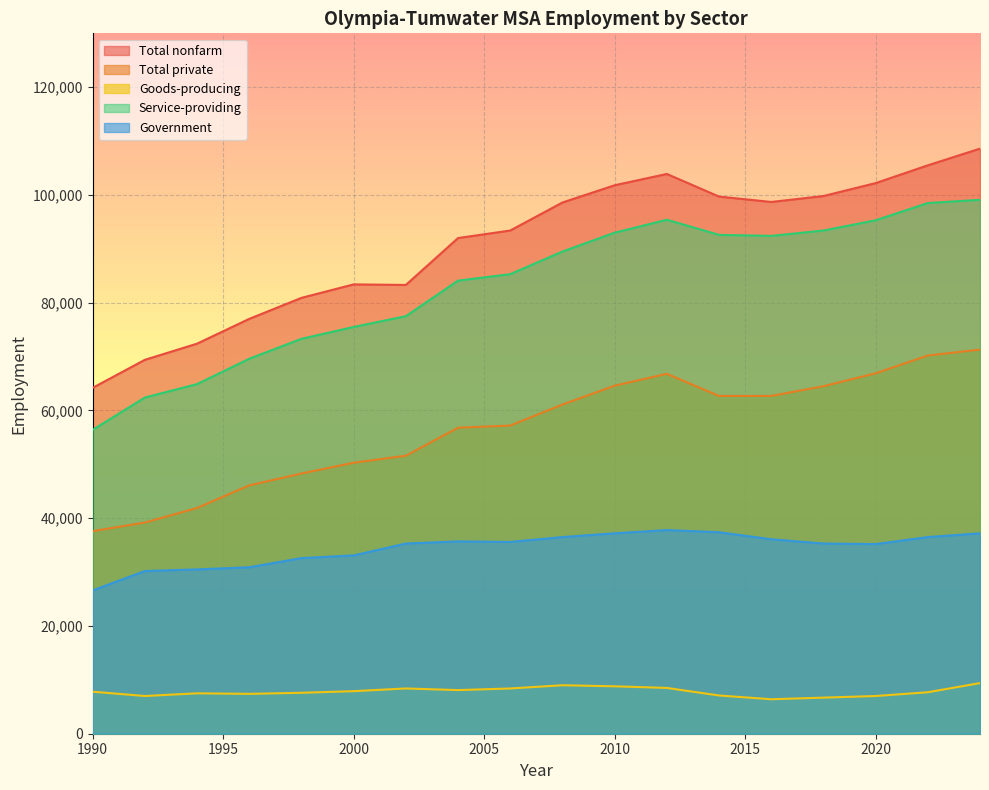

What are all the series names shown in the legend?

Total nonfarm, Total private, Goods-producing, Service-providing, Government